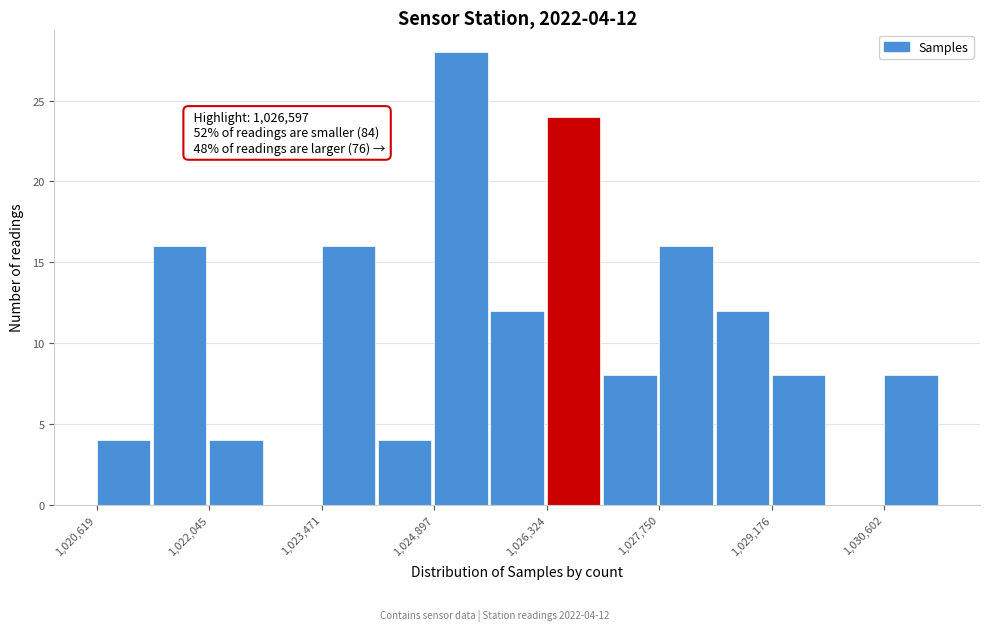

Around what value on the x-axis is the tallest bar? Give the approximate position of its centre, as read against the axis.

1025200